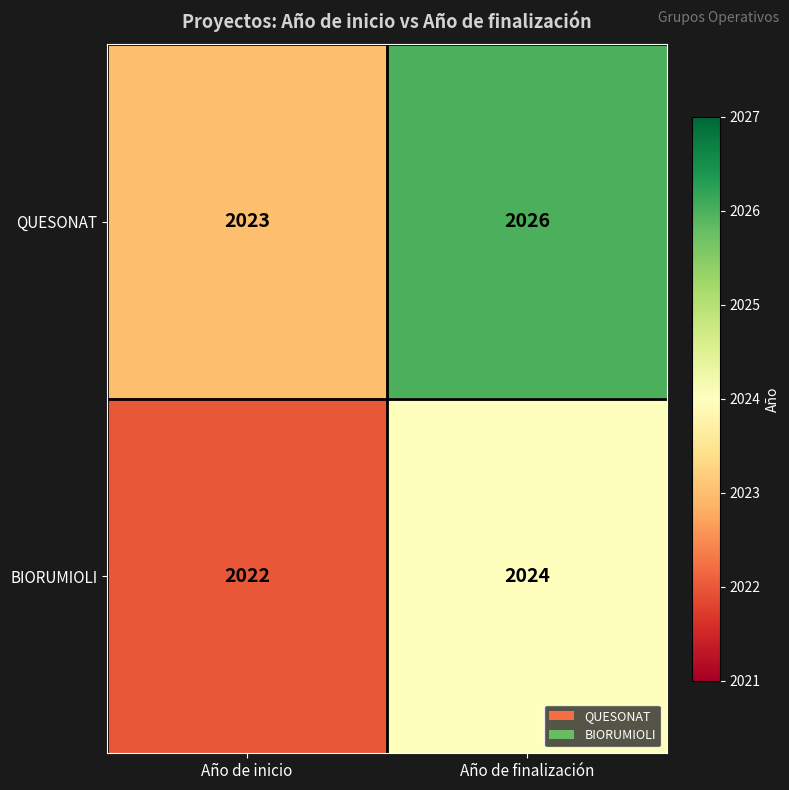

What is the greatest value displayed?

2026